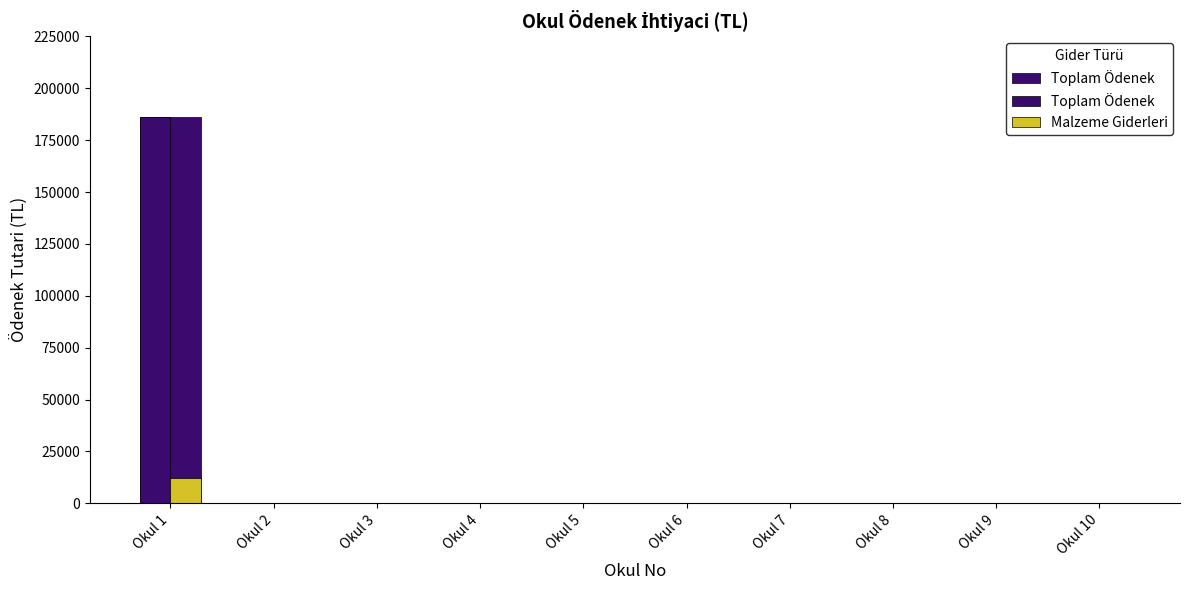

Rank the series at Okul 6 from highest to lowest value.

Toplam Ödenek, Malzeme Giderleri